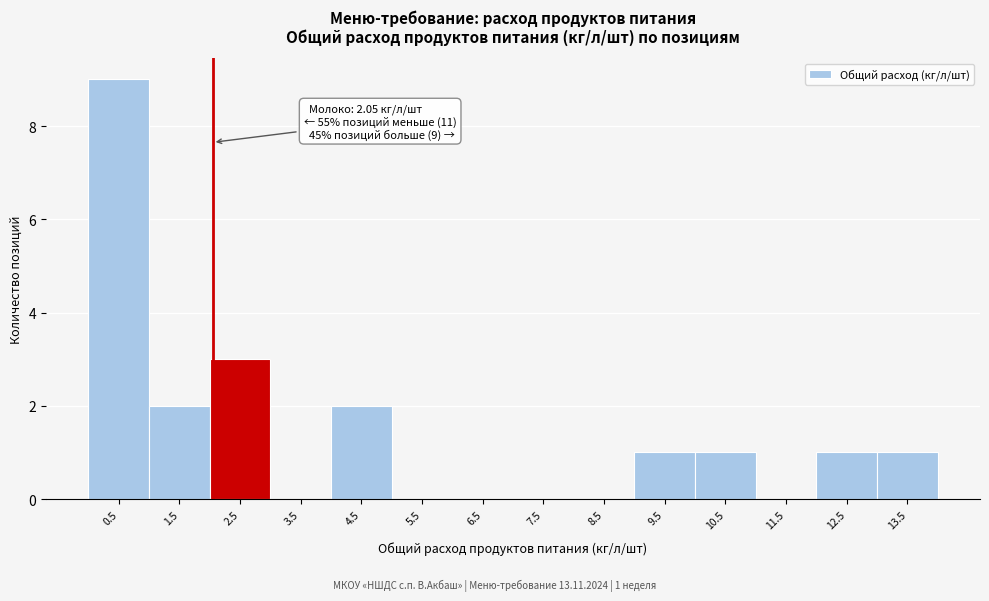

Over which range of the x-axis is the bar tallest?

0 to 1